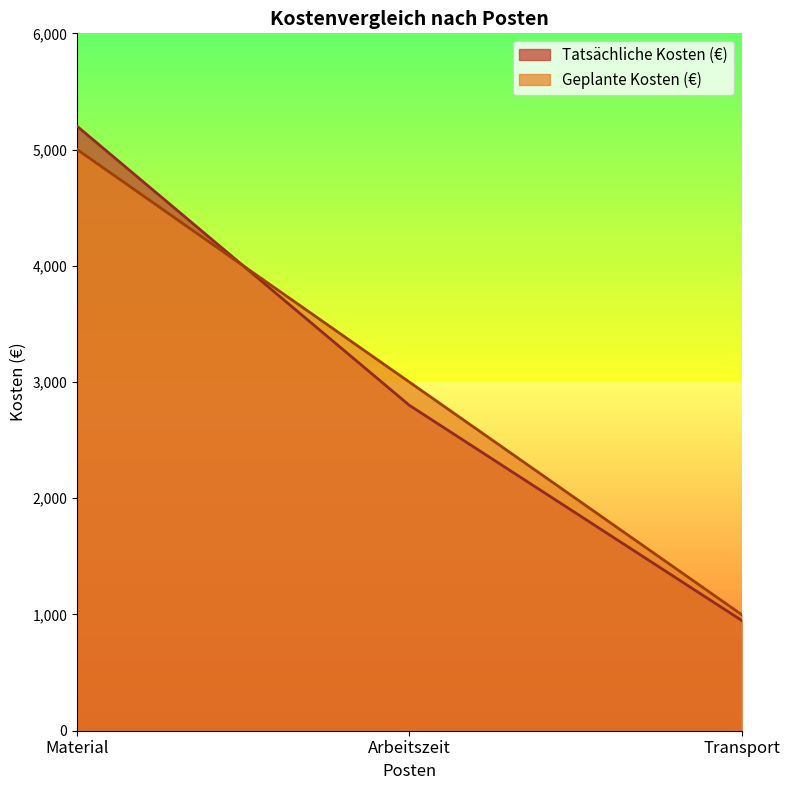

What position from the right is Transport?

1